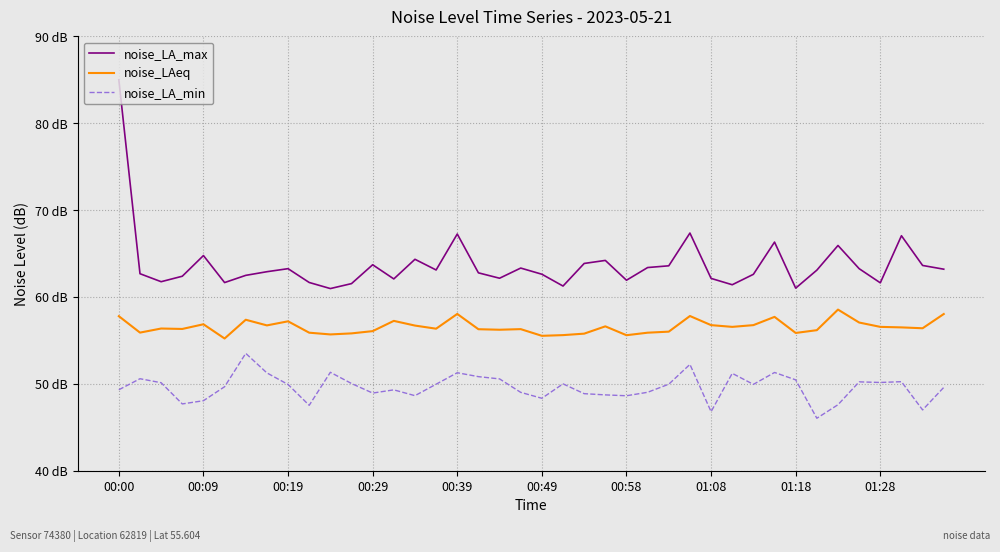

What are all the series names shown in the legend?

noise_LA_max, noise_LAeq, noise_LA_min